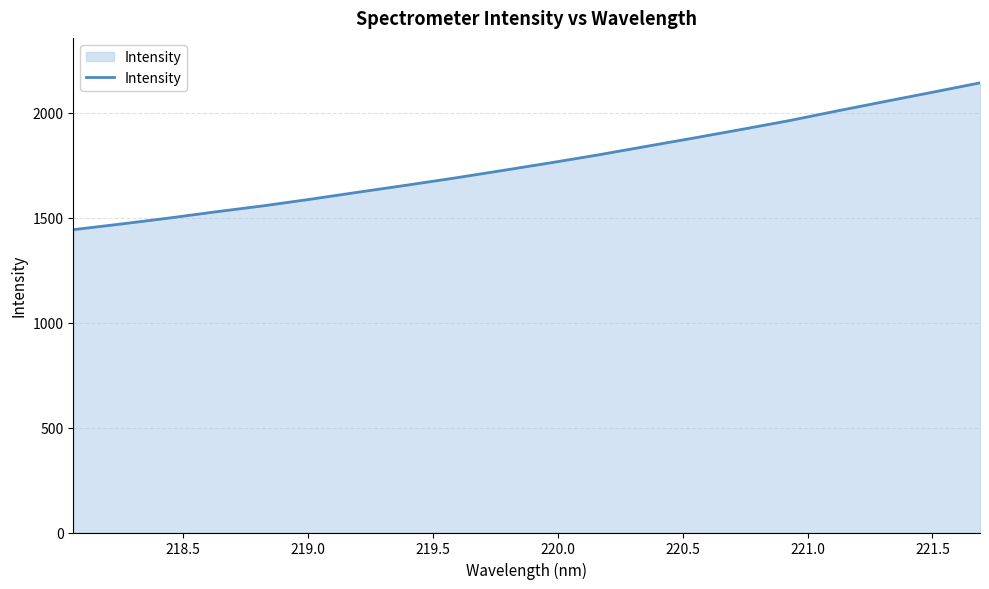

Count the number of values greater than 1761.

10